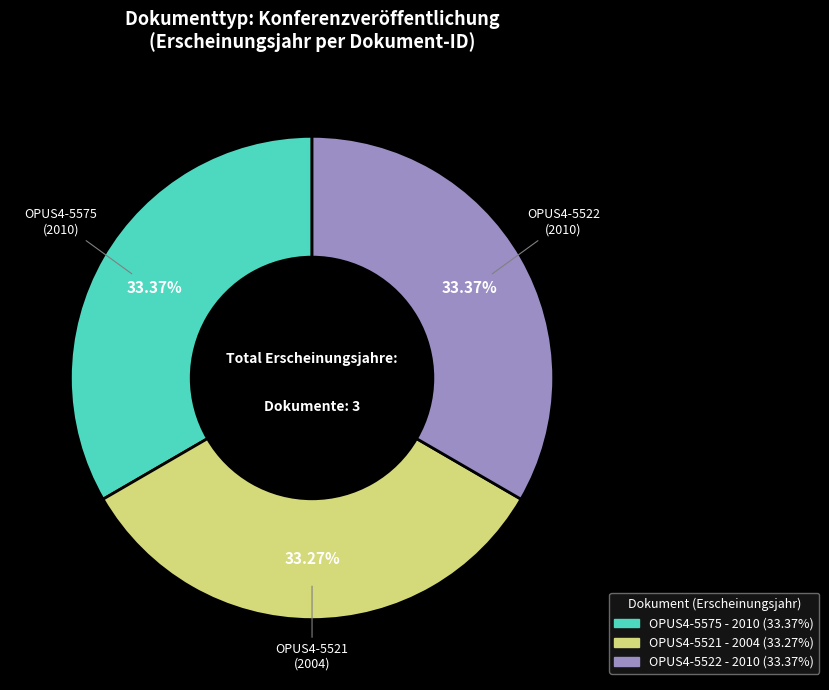

To the nearest percent, what is the combined percentage of OPUS4-5575 and OPUS4-5521?

67%